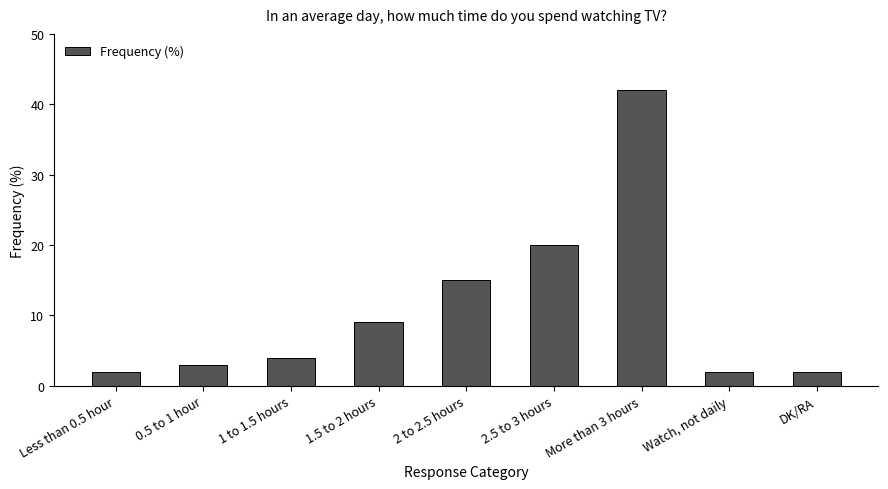

Reading left to right, what are all the values shown in this chart?

2	3	4	9	15	20	42	2	2